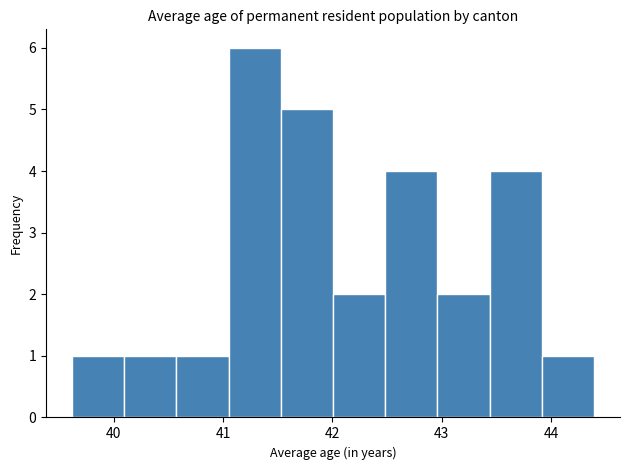

What is the height of the bar covering 42.0 to 42.5 on the x-axis? Neither the bar edges nor the heights are printed on the chart, so give them approximately, as read against the axes.

2